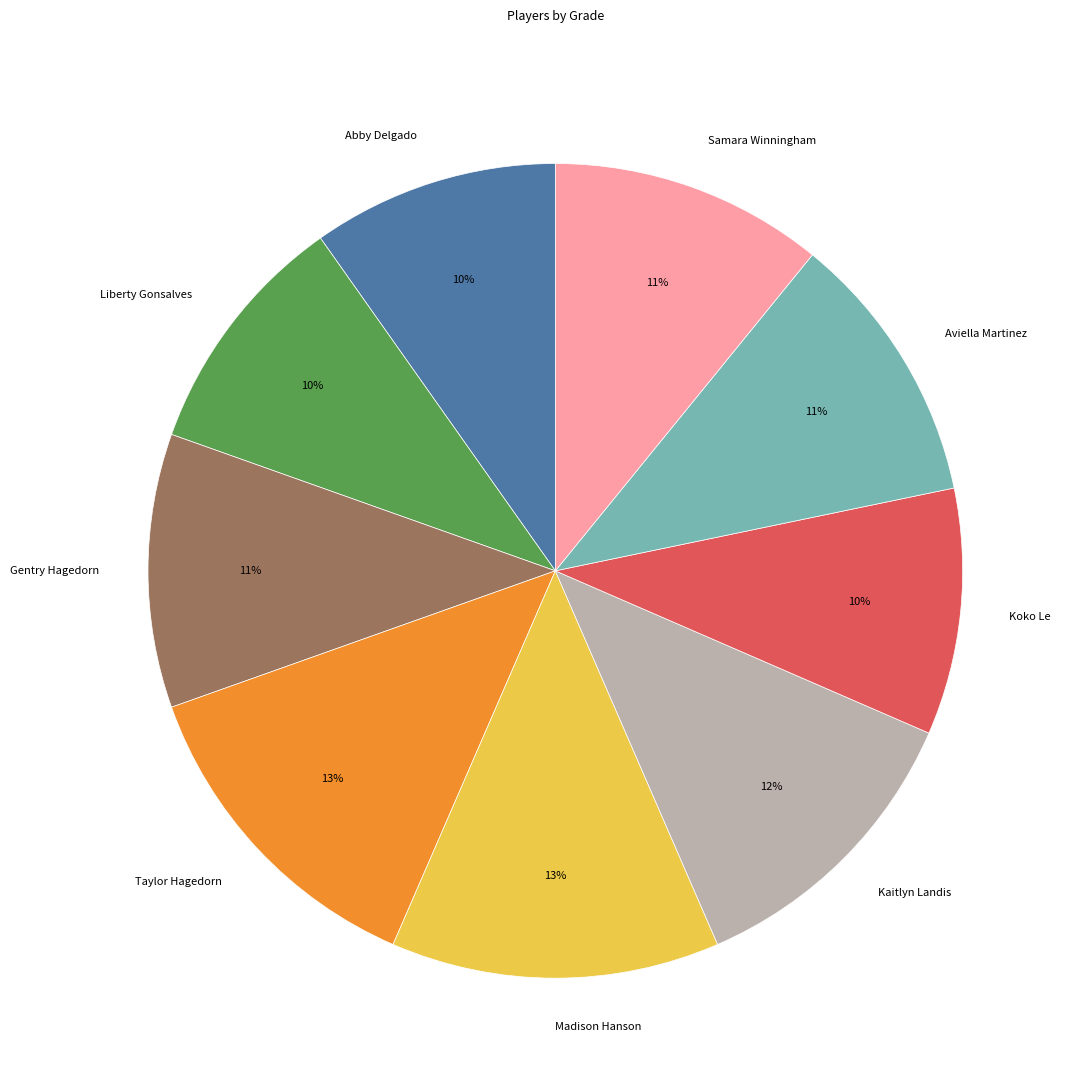

How many segments does this pie chart have?

9